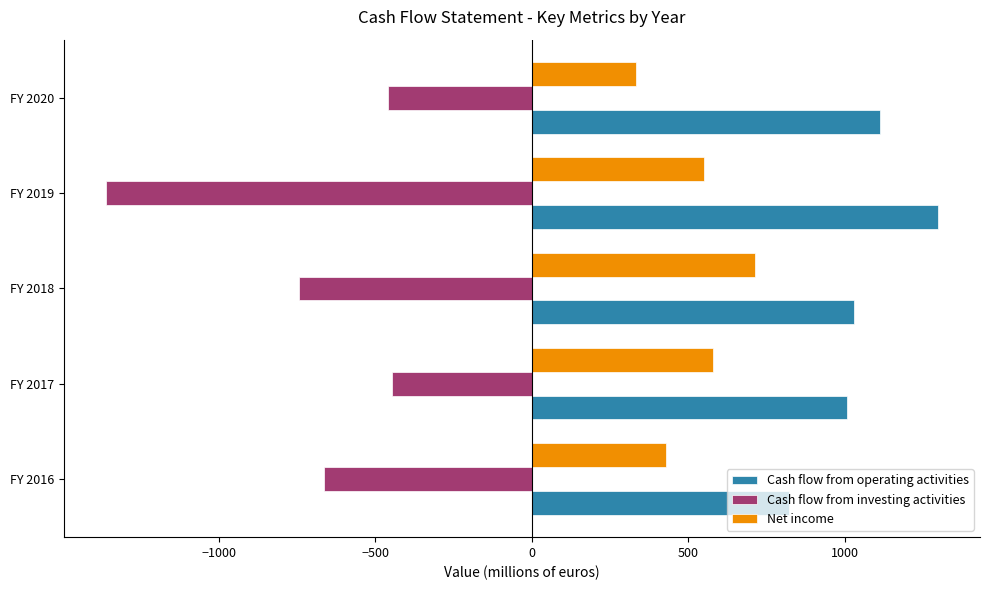

Is the value of Cash flow from operating activities at FY 2019 greater than the value of Net income at FY 2016?

Yes